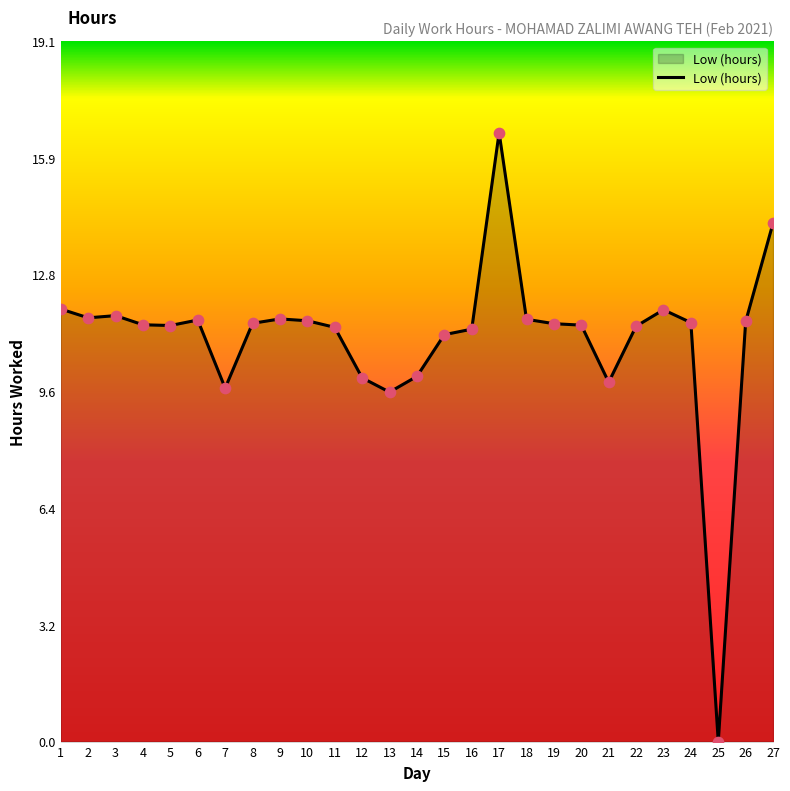

What is the change in value from 3 to 20?

-0.3